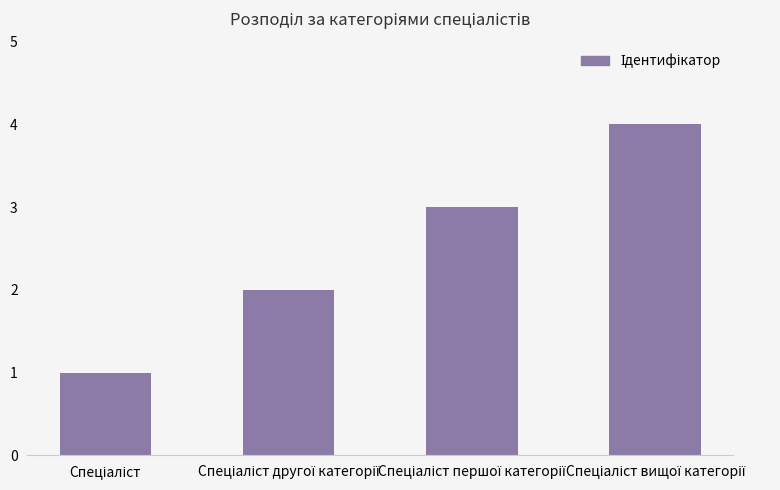

What is the sum of all values?

10